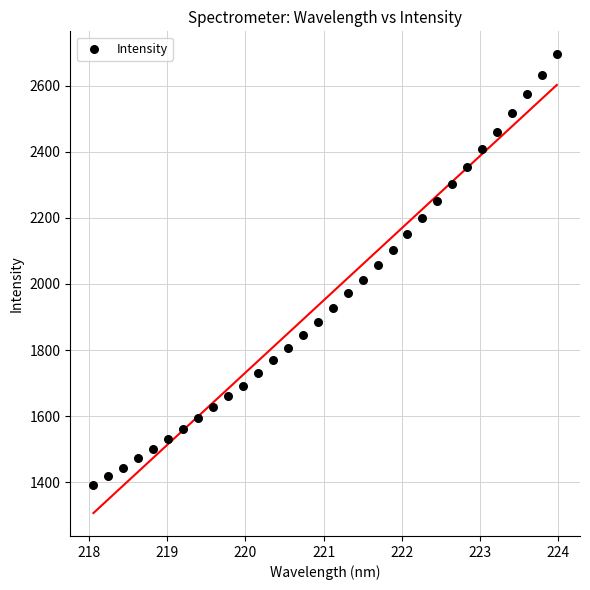

What is the range of X values (max minus min)?

5.9